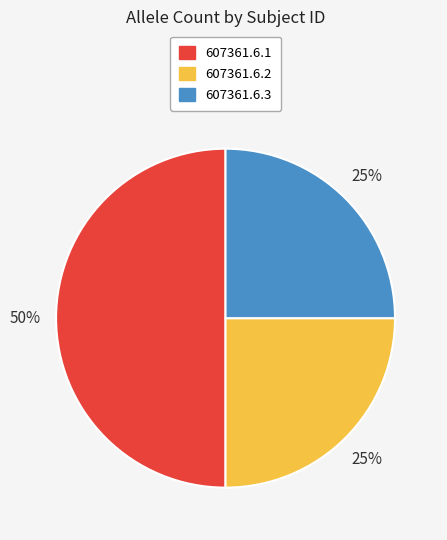

Does 607361.6.3 account for over 50% of the chart?

No